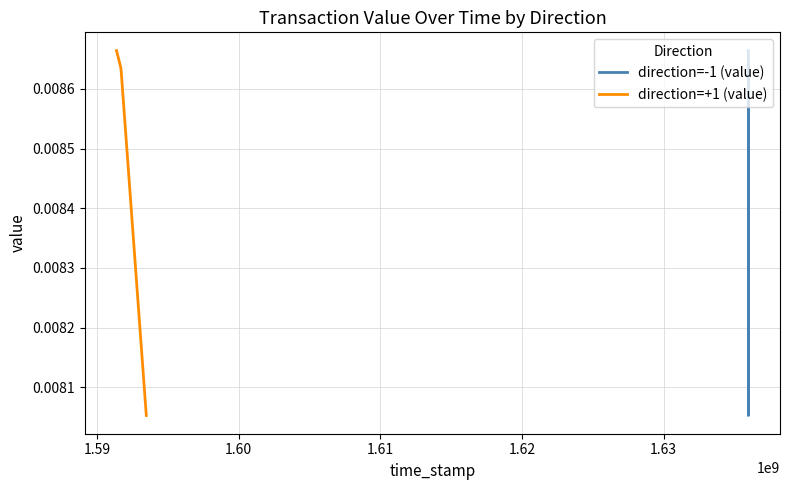

How many direction=-1 (value) values are between 0 and 1?

4